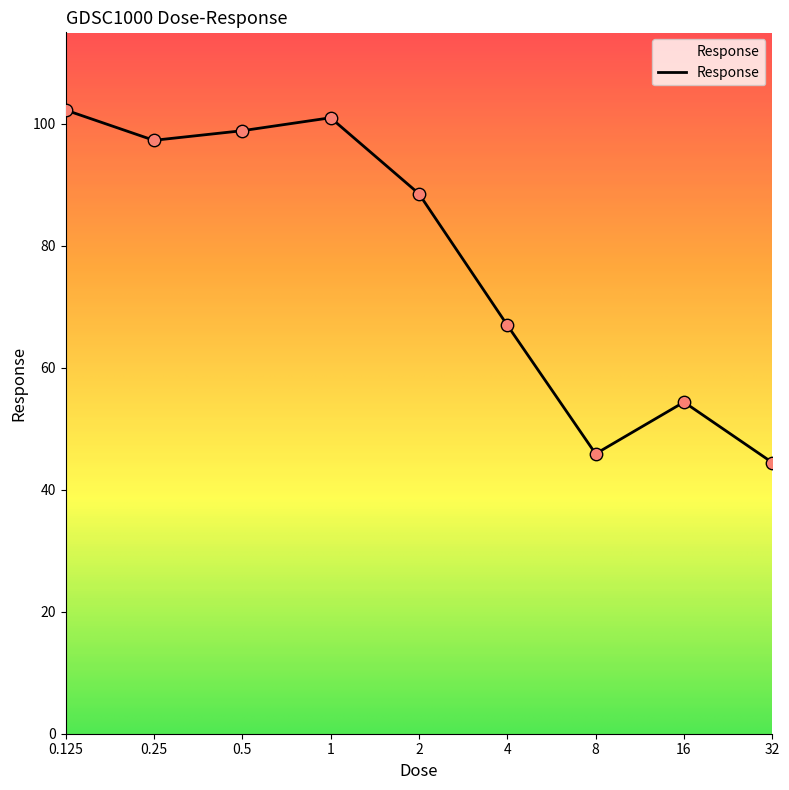

What is the maximum value shown in the chart?

102.3